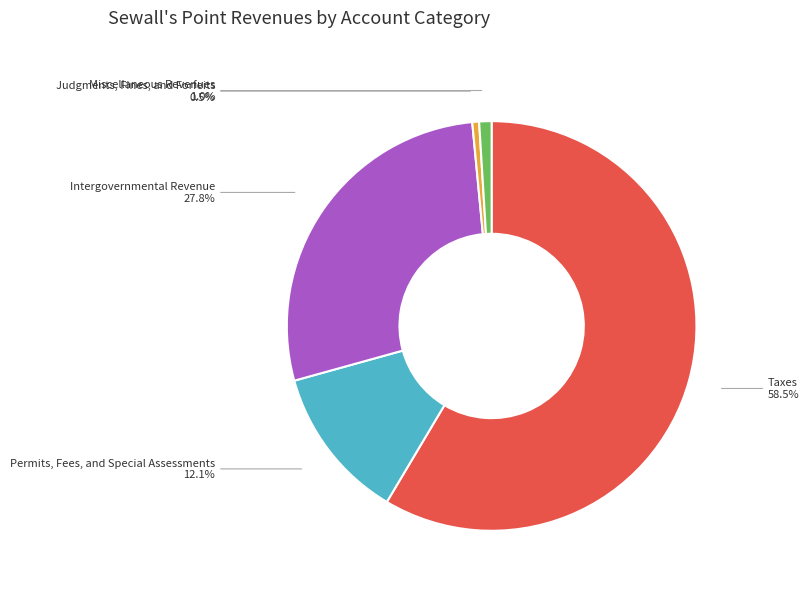

Rank the categories by value from highest to lowest.

Taxes, Intergovernmental Revenue, Permits, Fees, and Special Assessments, Miscellaneous Revenues, Judgments, Fines, and Forfeits